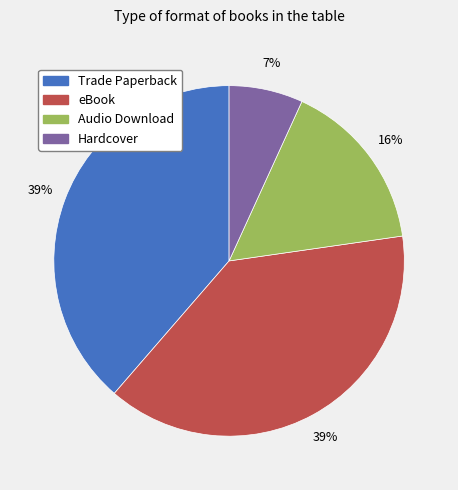

To the nearest percent, what is the difference between the largest and smallest slice percentages?

32%